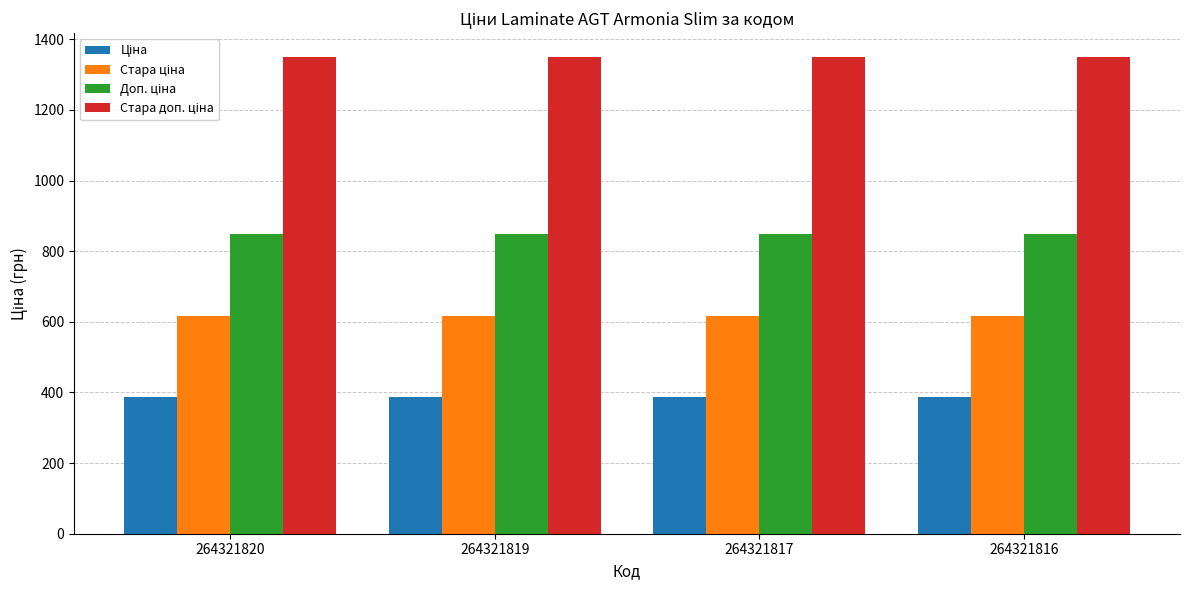

What is the total value across all series at 264321819?

3200.8